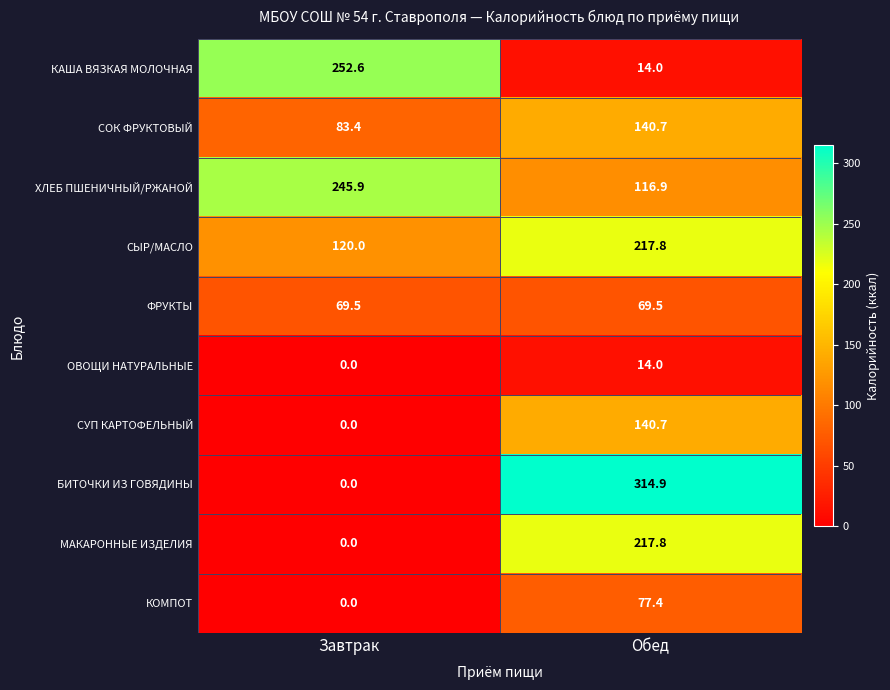

Reading left to right, what are all the values shown in this chart?

КАША ВЯЗКАЯ МОЛОЧНАЯ: Завтрак=252.6	Обед=14.0
СОК ФРУКТОВЫЙ: Завтрак=83.4	Обед=140.7
ХЛЕБ ПШЕНИЧНЫЙ/РЖАНОЙ: Завтрак=245.9	Обед=116.9
СЫР/МАСЛО: Завтрак=120.0	Обед=217.8
ФРУКТЫ: Завтрак=69.5	Обед=69.5
ОВОЩИ НАТУРАЛЬНЫЕ: Завтрак=0.0	Обед=14.0
СУП КАРТОФЕЛЬНЫЙ: Завтрак=0.0	Обед=140.7
БИТОЧКИ ИЗ ГОВЯДИНЫ: Завтрак=0.0	Обед=314.9
МАКАРОННЫЕ ИЗДЕЛИЯ: Завтрак=0.0	Обед=217.8
КОМПОТ: Завтрак=0.0	Обед=77.4